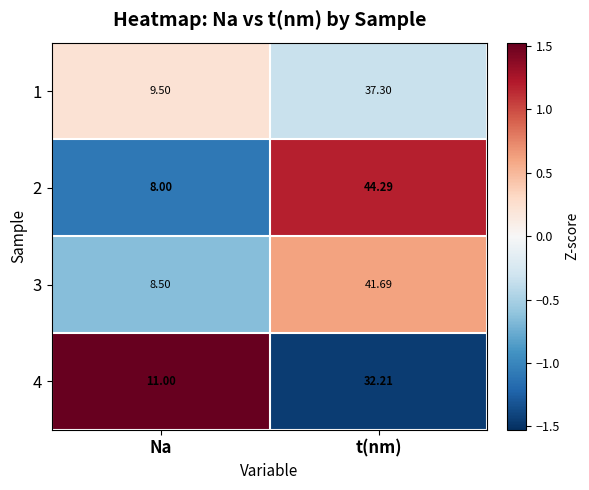

At which label does 4 first exceed 32?

t(nm)